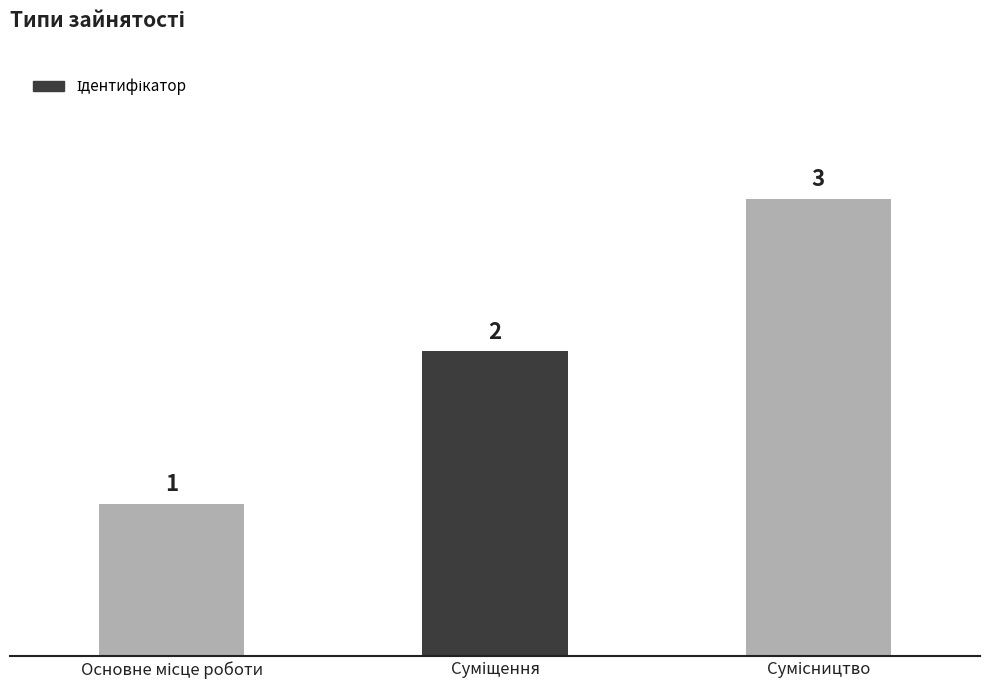

What is the value of the 2nd bar from the left?

2